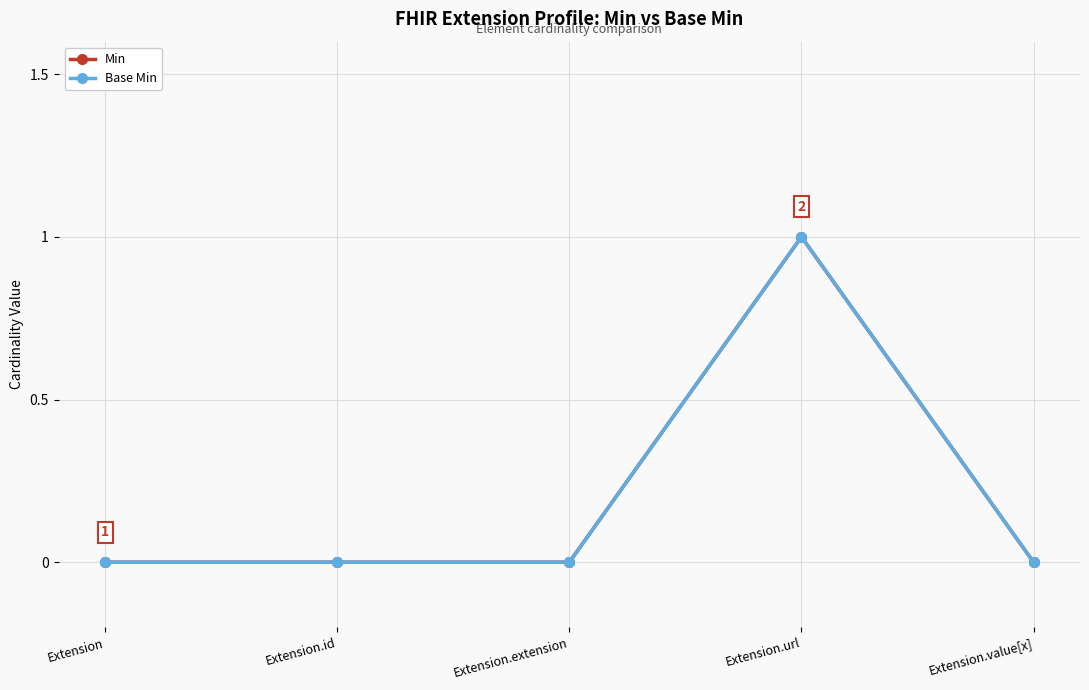

At which category is the sum across all series the highest?

Extension.url